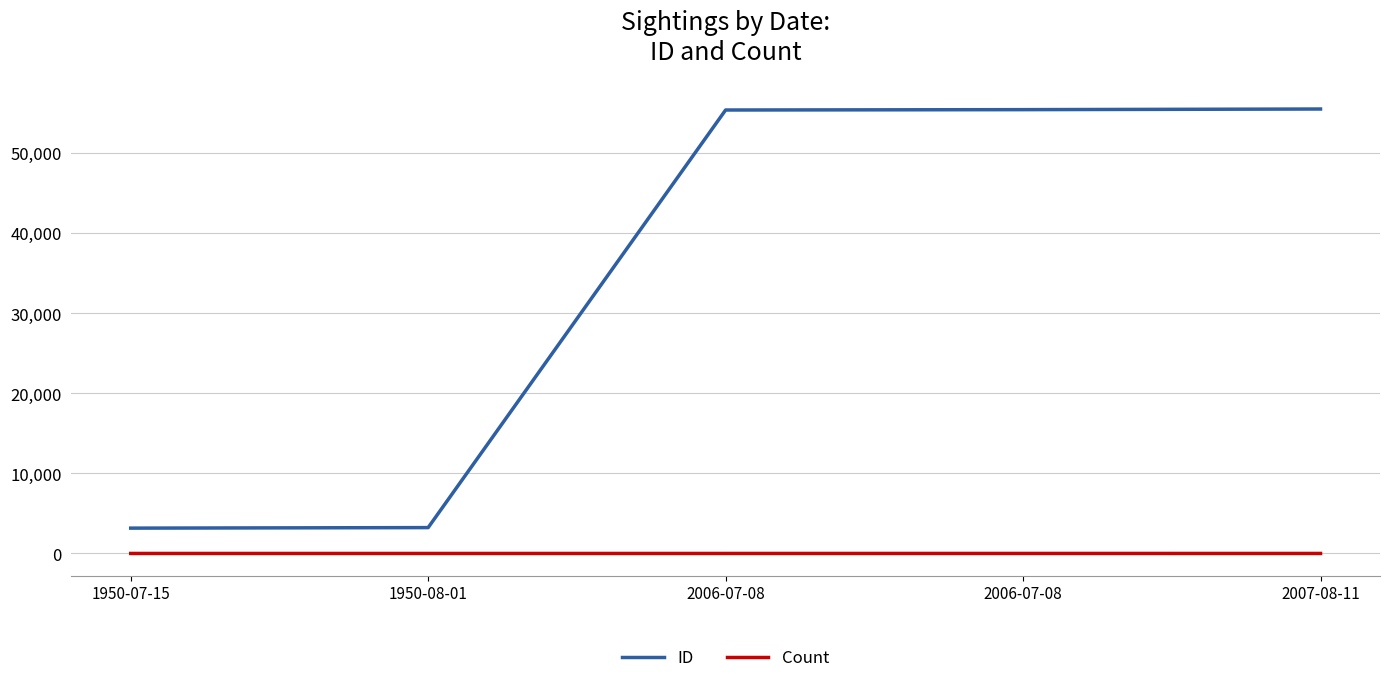

How many lines are shown in the chart?

2